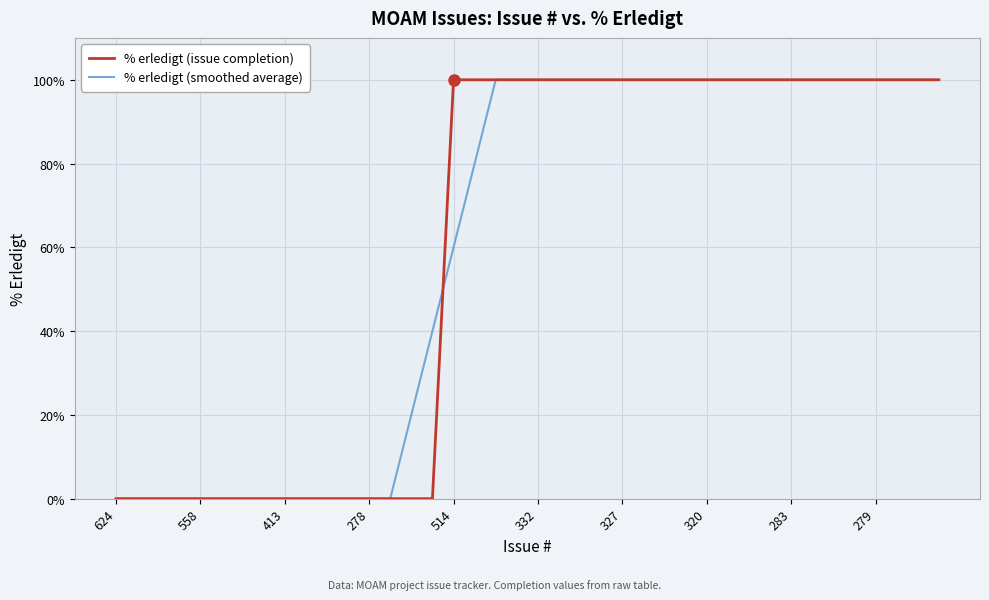

What is the sum of all % erledigt (issue completion) values?

2400